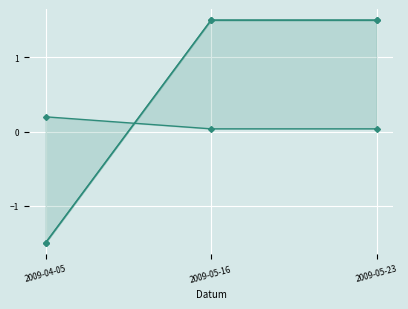

Reading left to right, transcribe all the data shown in this chart.

CTL: 2009-04-05=0.2	2009-05-16=0.0	2009-05-23=0.0
Koeficient: 2009-04-05=-1.5	2009-05-16=1.5	2009-05-23=1.5
Body: 2009-04-05=-1.5	2009-05-16=1.5	2009-05-23=1.5